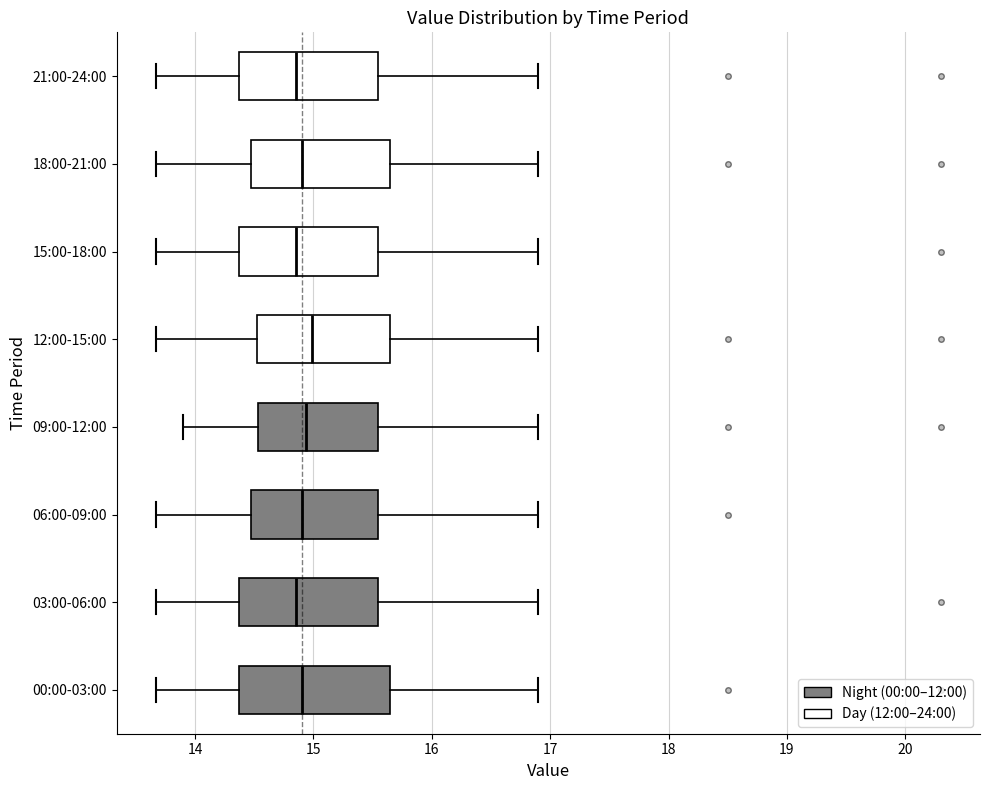

Reading bottom to top, read every box against the x-axis: the position of its median line, the range the box covers, and the ends of its whiskers. The values are not printed on the chart, so give them approximately, as read against the axis.

00:00-03:00: median 14.9, box 14.4 to 15.7, whiskers 13.7 to 16.9
03:00-06:00: median 14.9, box 14.4 to 15.5, whiskers 13.7 to 16.9
06:00-09:00: median 14.9, box 14.5 to 15.5, whiskers 13.7 to 16.9
09:00-12:00: median 14.9, box 14.5 to 15.5, whiskers 13.9 to 16.9
12:00-15:00: median 15.0, box 14.5 to 15.7, whiskers 13.7 to 16.9
15:00-18:00: median 14.9, box 14.4 to 15.5, whiskers 13.7 to 16.9
18:00-21:00: median 14.9, box 14.5 to 15.7, whiskers 13.7 to 16.9
21:00-24:00: median 14.9, box 14.4 to 15.5, whiskers 13.7 to 16.9